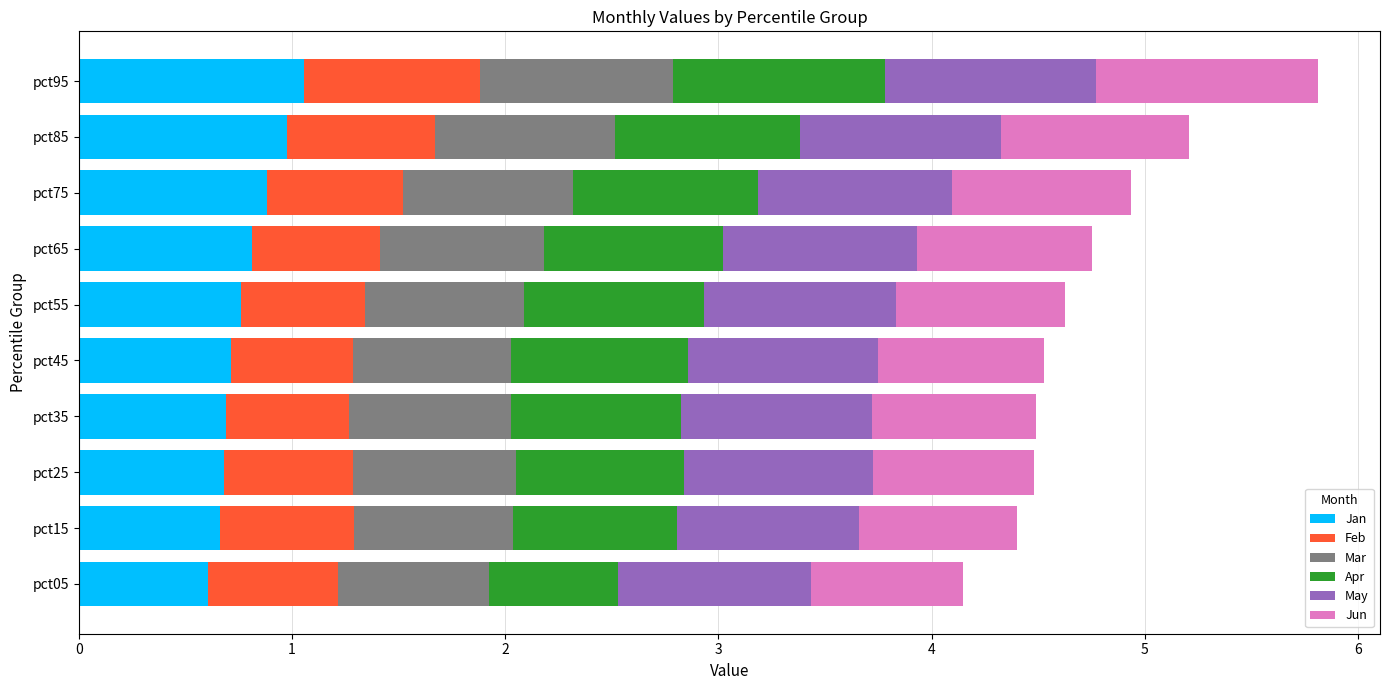

What is the total value across all series at pct65?

4.8